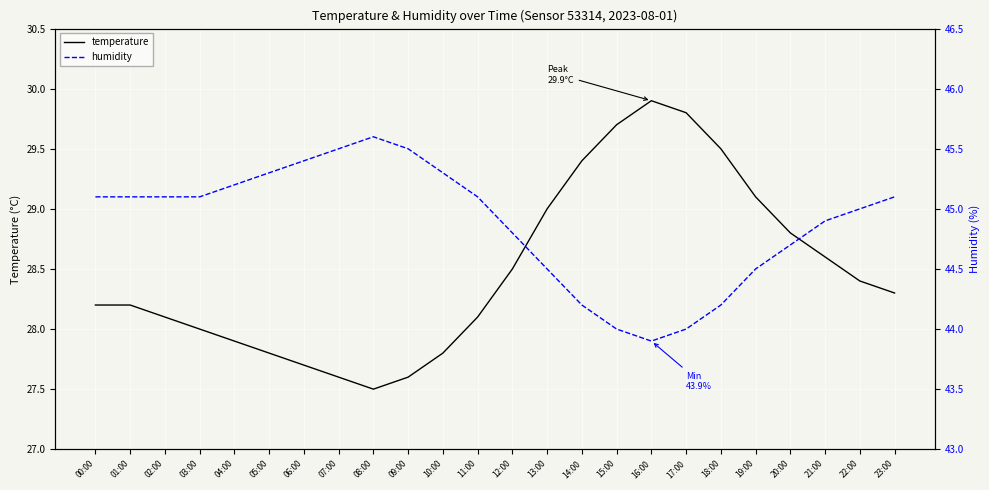

What is the sum of the humidity values at 17:00 and 11:00?

89.1